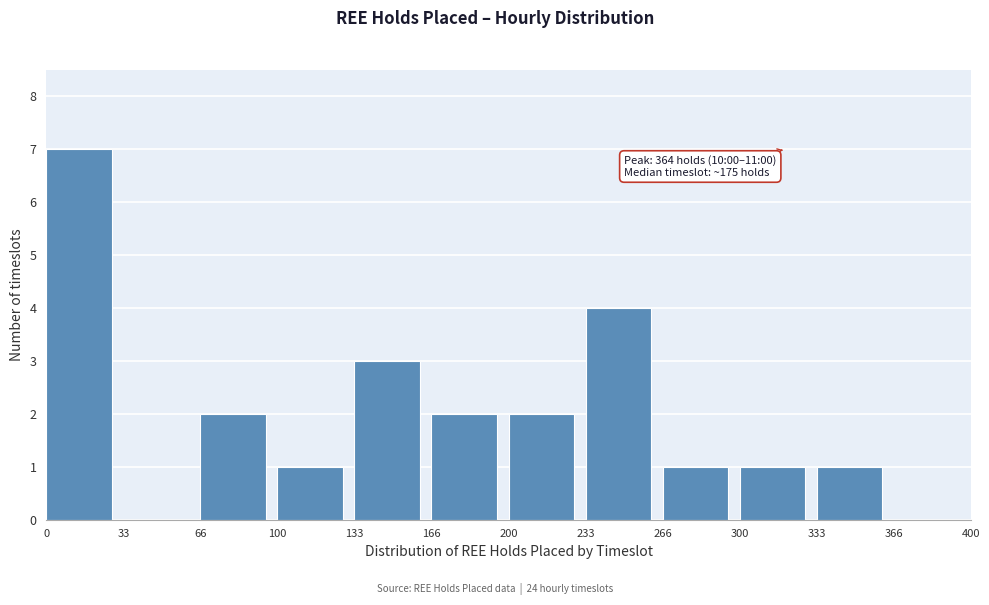

Over which range of the x-axis is the bar tallest?

0 to 33